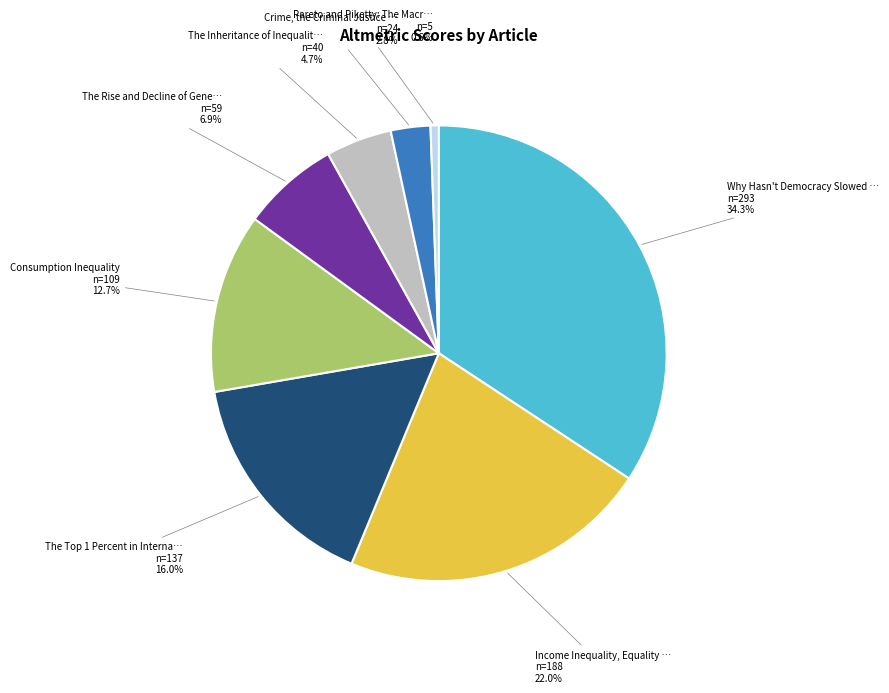

To the nearest percent, what is the difference between the largest and smallest slice percentages?

34%